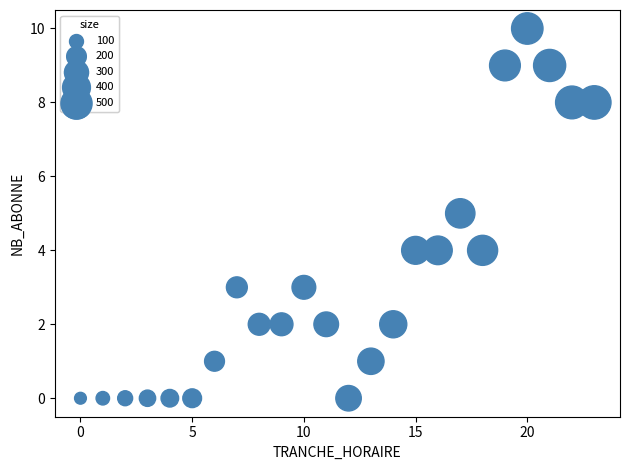

What is the range of Y values (max minus min)?

10